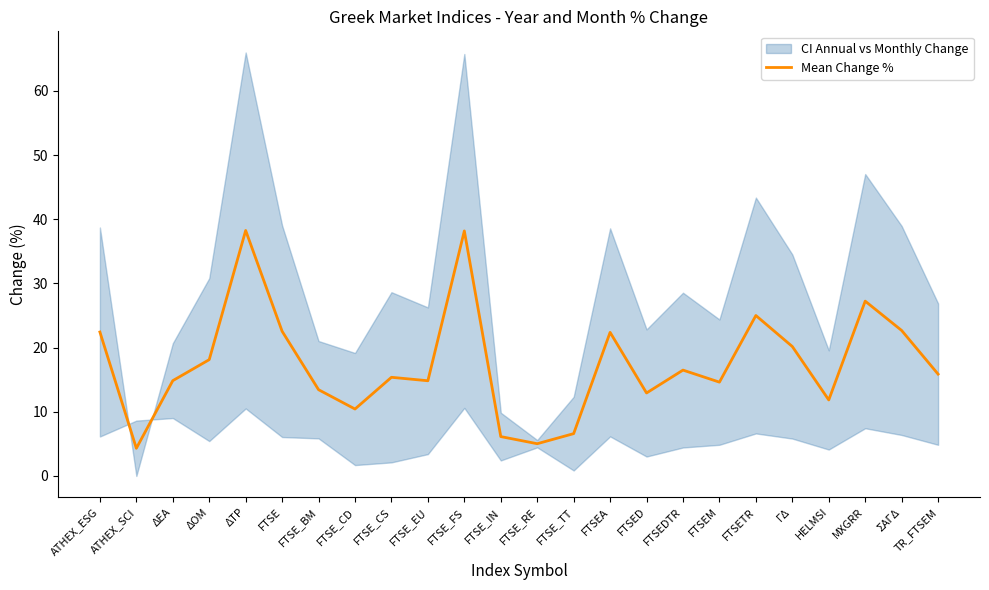

Is it true that the value at FTSEM is 25.9?

False